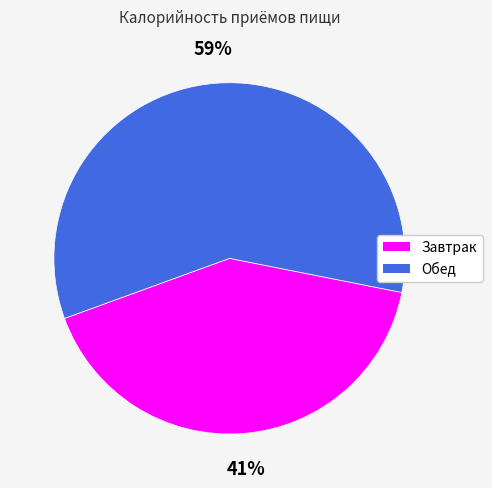

To the nearest percent, what is the average slice percentage?

50%